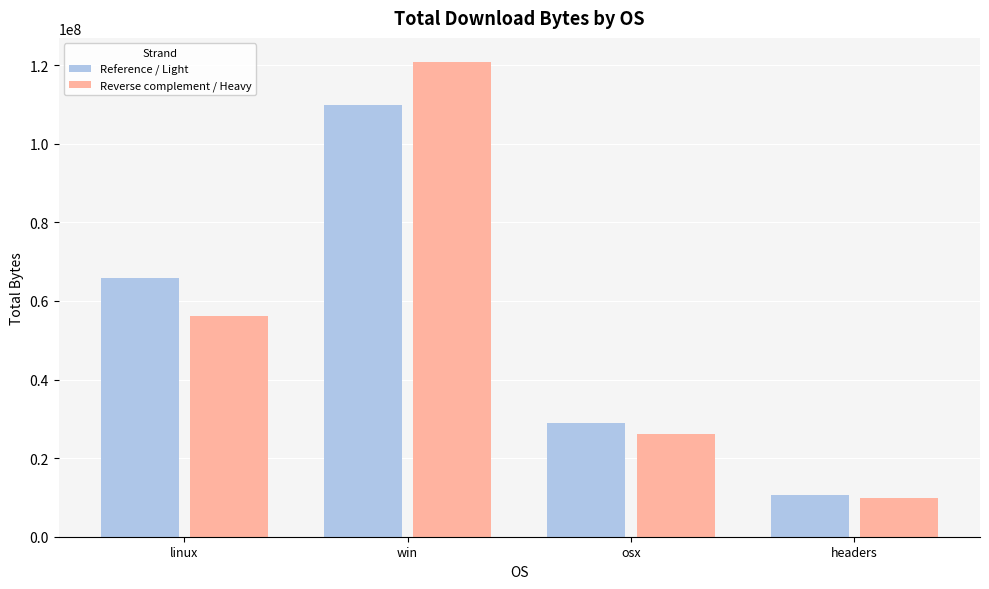

Which label corresponds to the largest value in the chart?

win